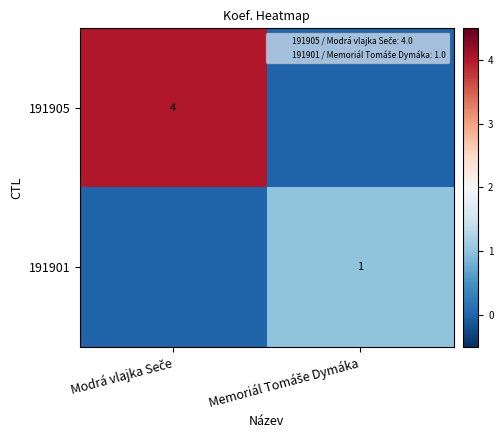

Is it true that 191905 equals -1 at Memoriál Tomáše Dymáka?

False